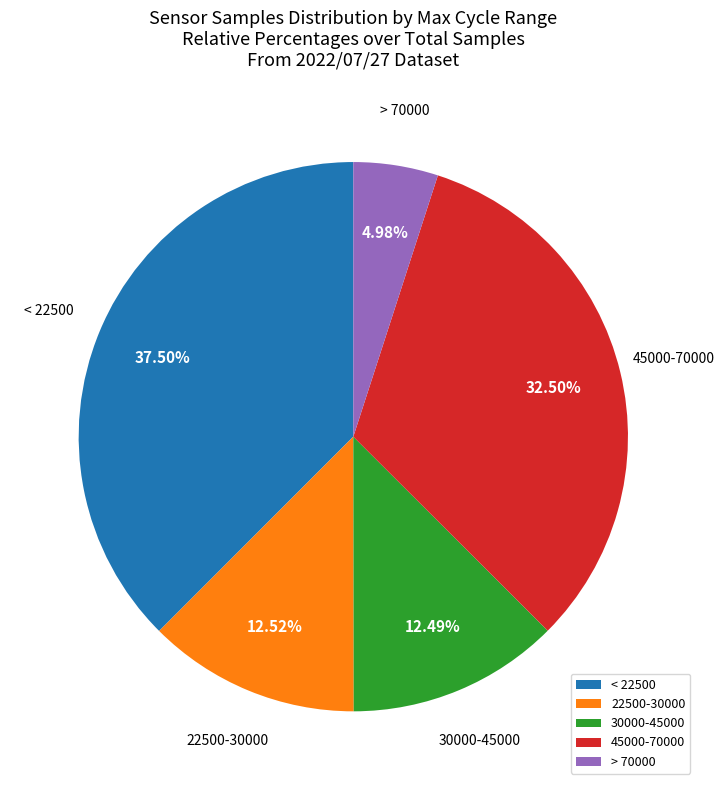

Does < 22500 account for over 50% of the chart?

No